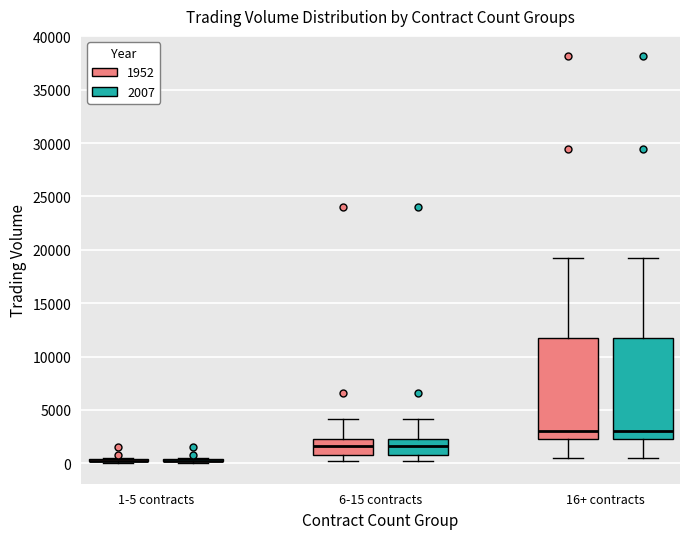

Where is the upper edge of the box for 16+ contracts (2007) on the y-axis? The values are not printed on the chart, so give them approximately, as read against the axis.

11500